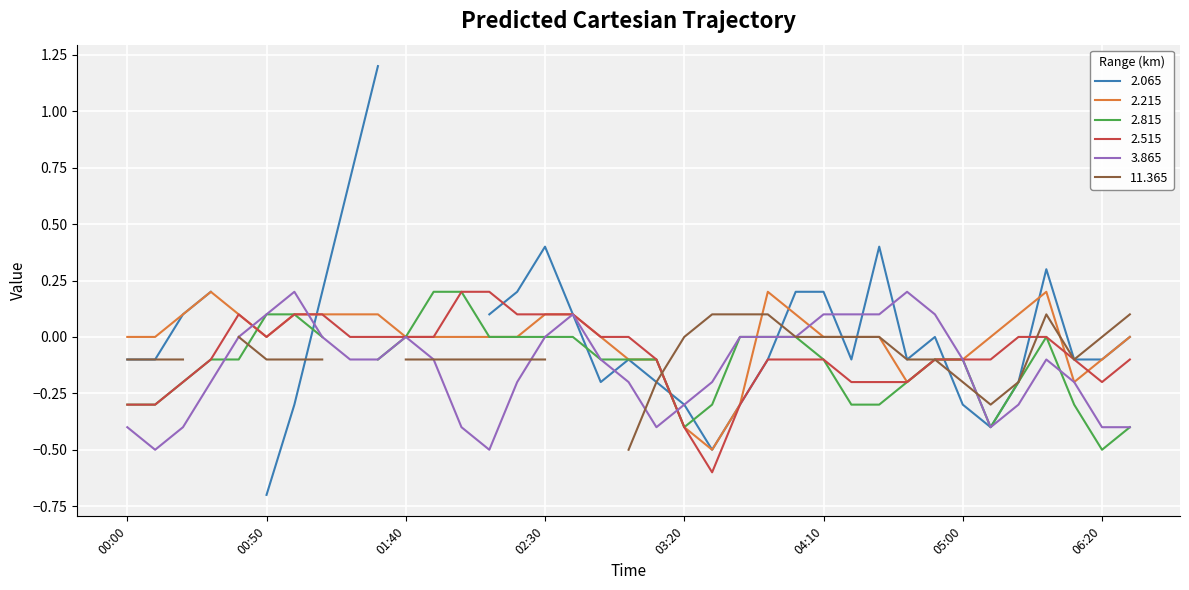

True or false: 3.865 has more than 0 interior local peaks.

True